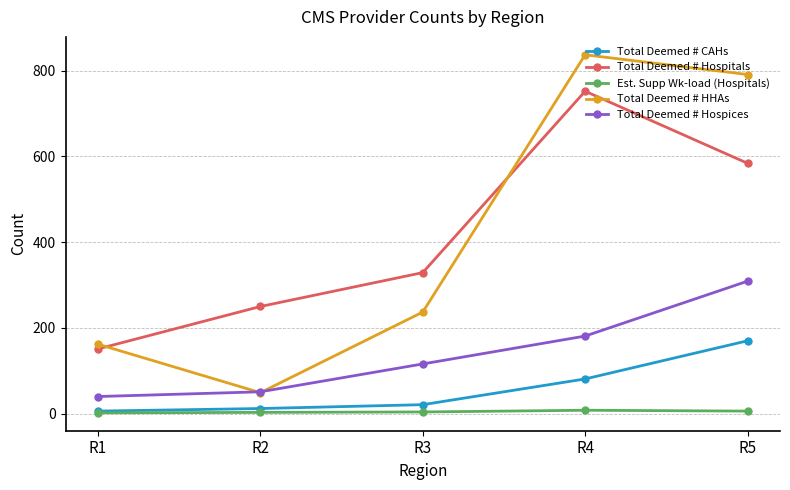

Is the value of Total Deemed # HHAs at R4 greater than the value of Est. Supp Wk-load (Hospitals) at R2?

Yes